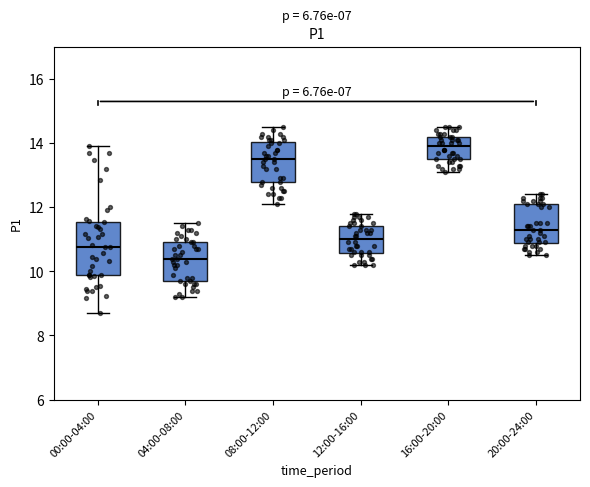

Which box's median line is the highest?

16:00-20:00